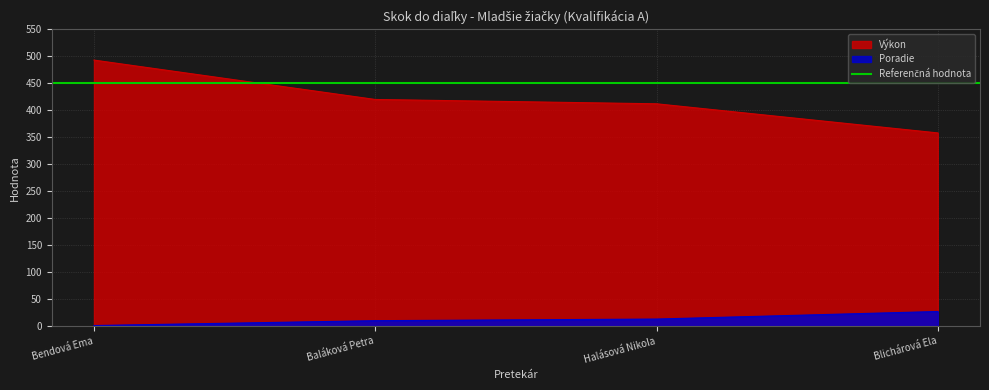

What is the label of the 4th point from the right?

Bendová Ema